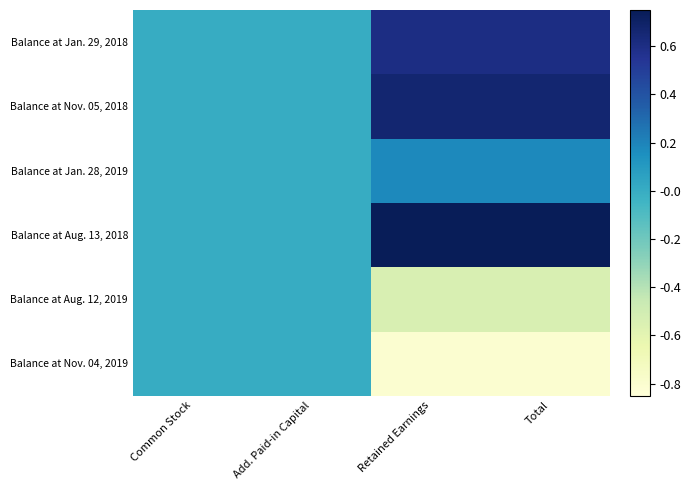

Reading left to right, transcribe all the data shown in this chart.

Balance at Jan. 29, 2018: Common Stock=0.0	Add. Paid-in Capital=0.0	Retained Earnings=0.6	Total=0.6
Balance at Nov. 05, 2018: Common Stock=0.0	Add. Paid-in Capital=0.0	Retained Earnings=0.7	Total=0.7
Balance at Jan. 28, 2019: Common Stock=0.0	Add. Paid-in Capital=0.0	Retained Earnings=0.2	Total=0.2
Balance at Aug. 13, 2018: Common Stock=0.0	Add. Paid-in Capital=0.0	Retained Earnings=0.8	Total=0.8
Balance at Aug. 12, 2019: Common Stock=0.0	Add. Paid-in Capital=0.0	Retained Earnings=-0.5	Total=-0.5
Balance at Nov. 04, 2019: Common Stock=0.0	Add. Paid-in Capital=0.0	Retained Earnings=-0.8	Total=-0.8